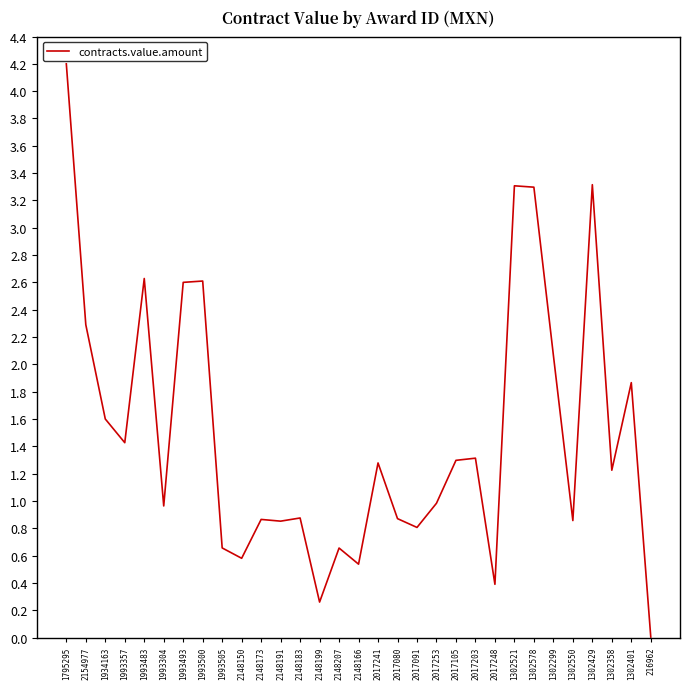

What position from the right is 1934163?

29